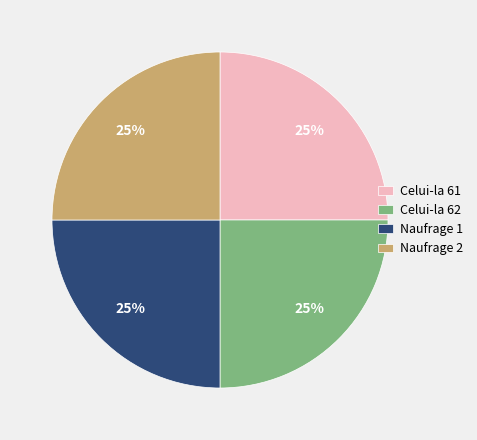

The Naufrage 1 slice represents 25% of the pie. True or false?

True